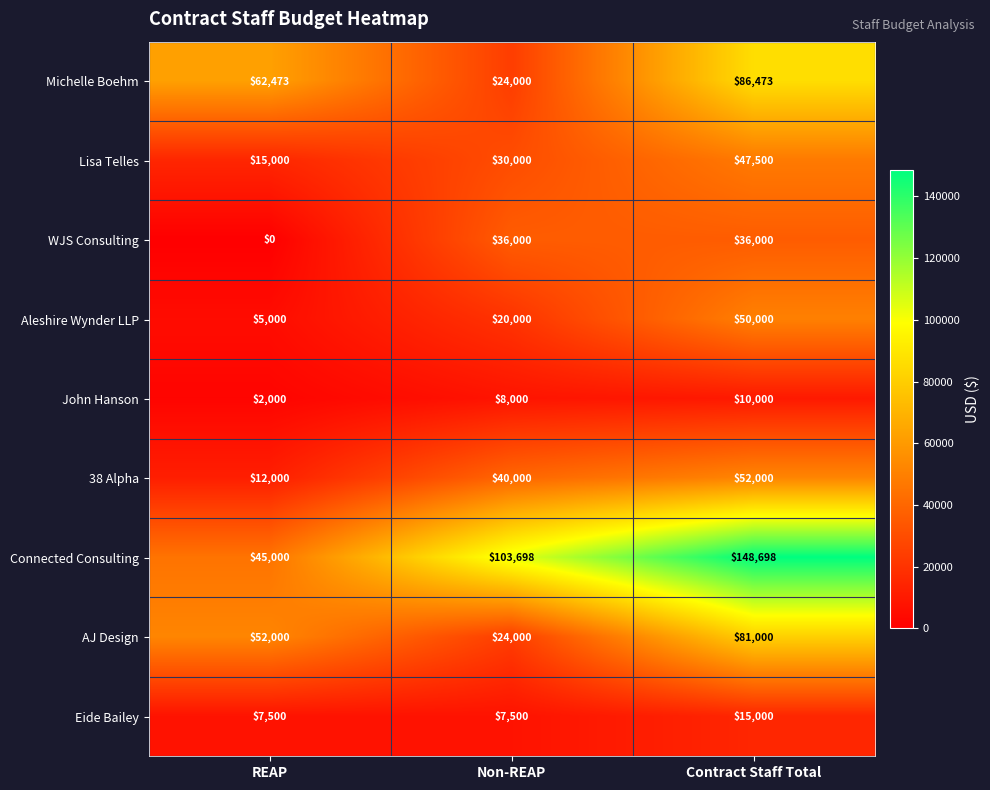

The value of AJ Design at Non-REAP is 24000. True or false?

True